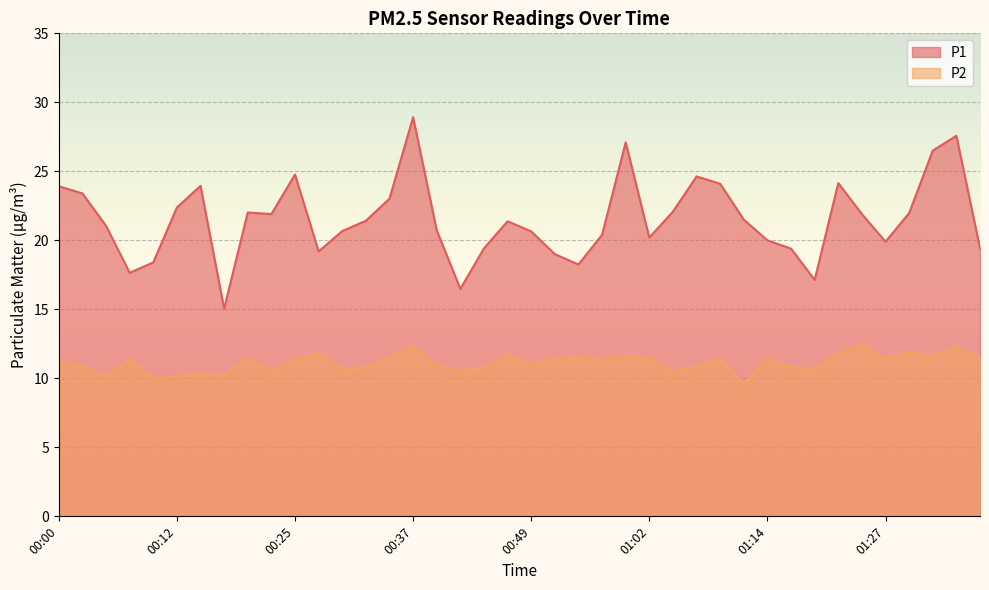

How many lines are shown in the chart?

2